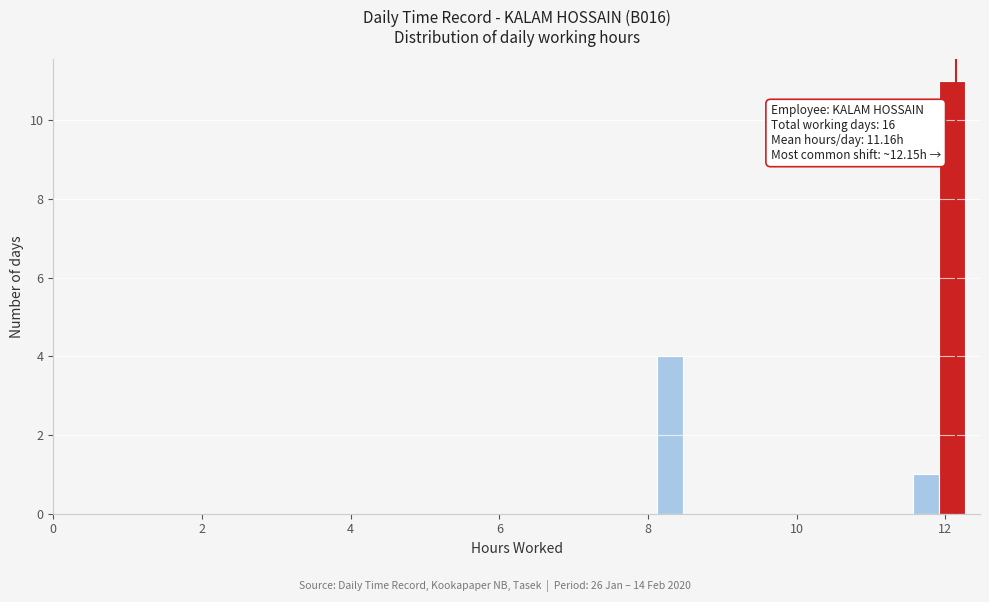

Read against the x-axis, roughly where is the centre of the tallest bar?

12.0